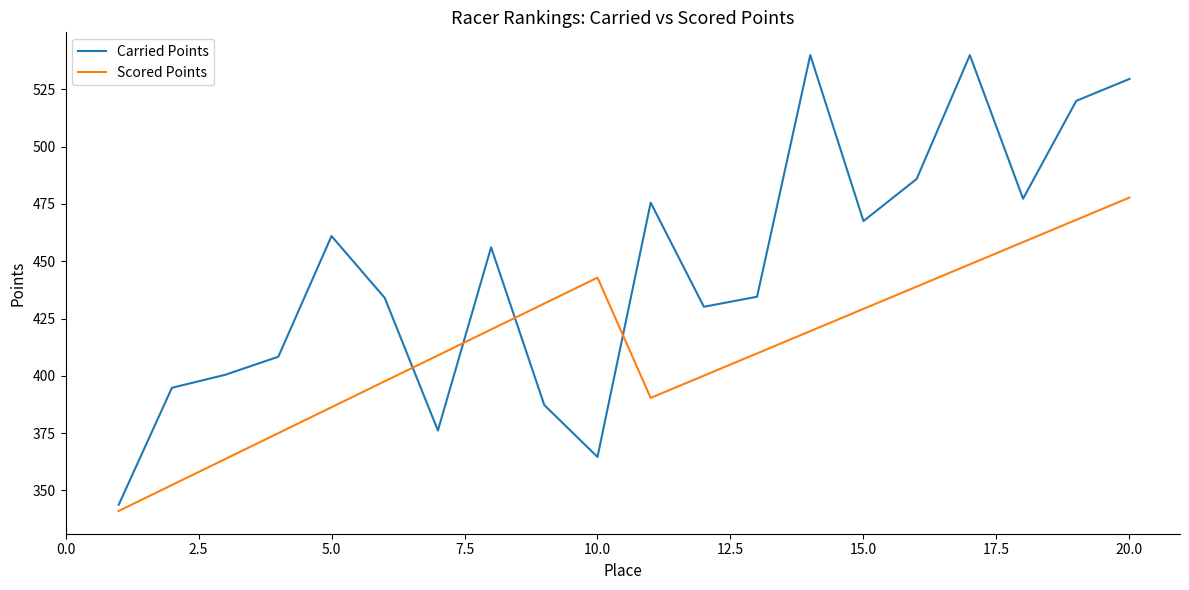

Which series has the widest spread of values?

Carried Points